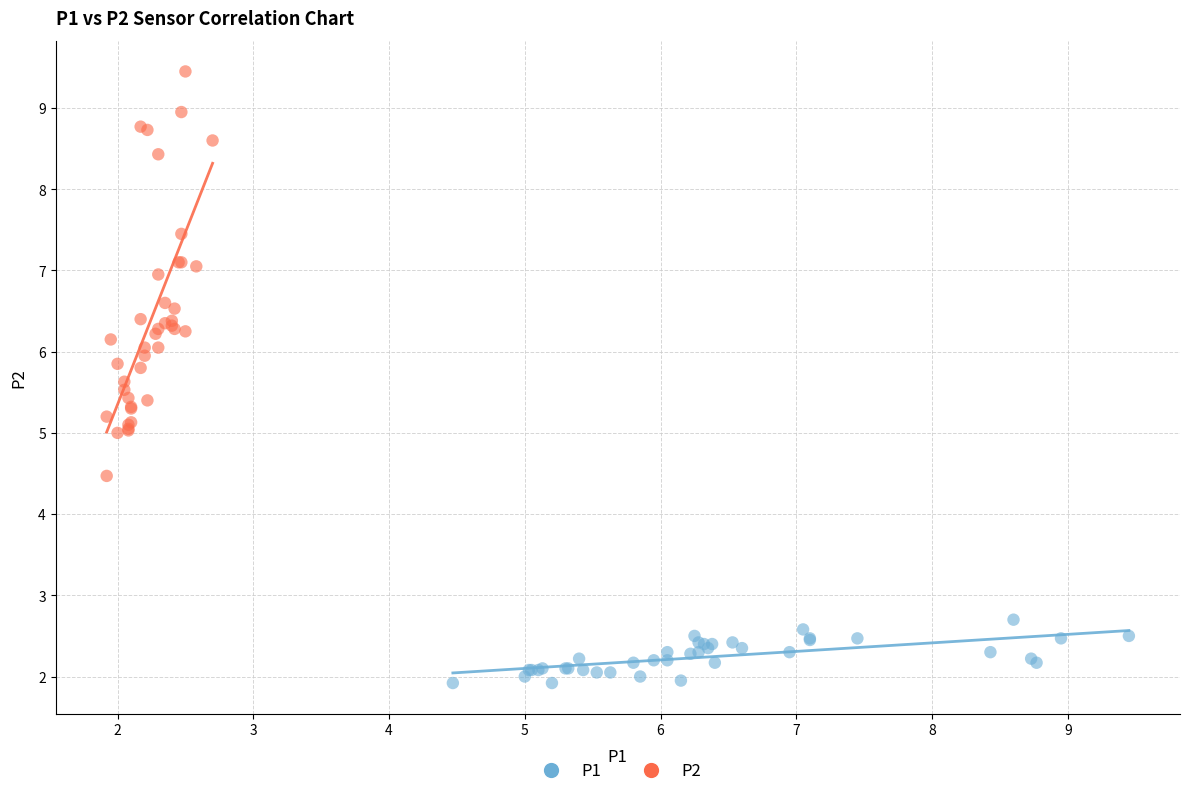

What are all the series names shown in the legend?

P1, P2